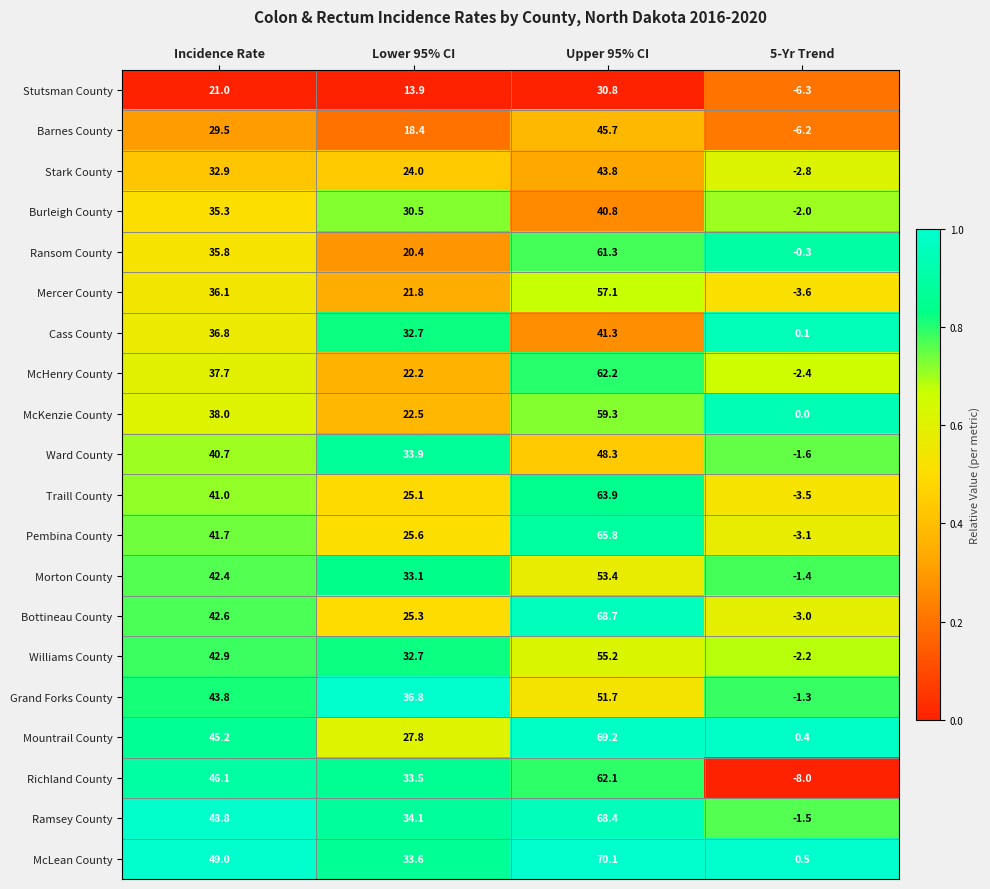

Which series has the largest total across all categories?

McLean County